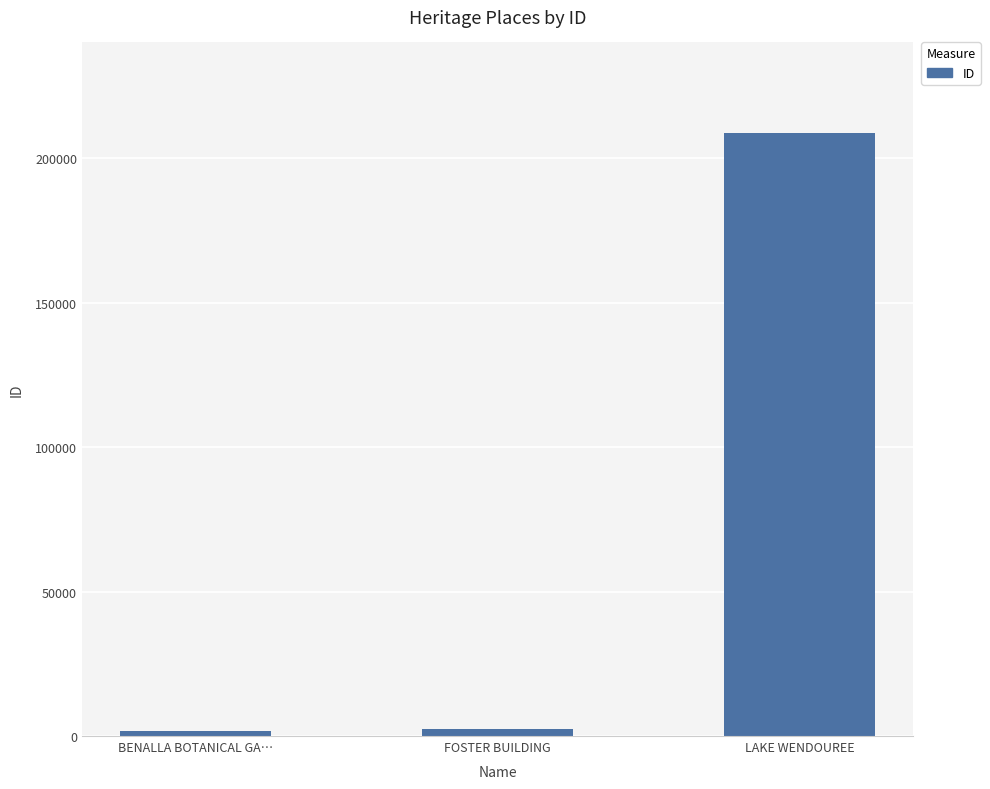

Which category has the highest value across all series?

LAKE WENDOUREE